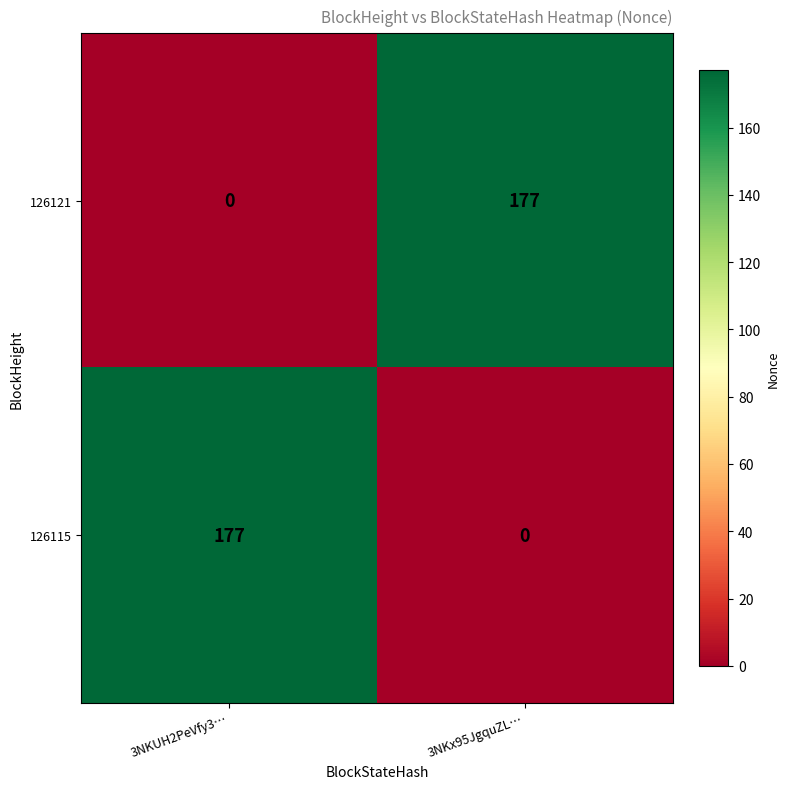

What is the spread (max minus min) of values at 3NKUH2PeVfy3…?

177